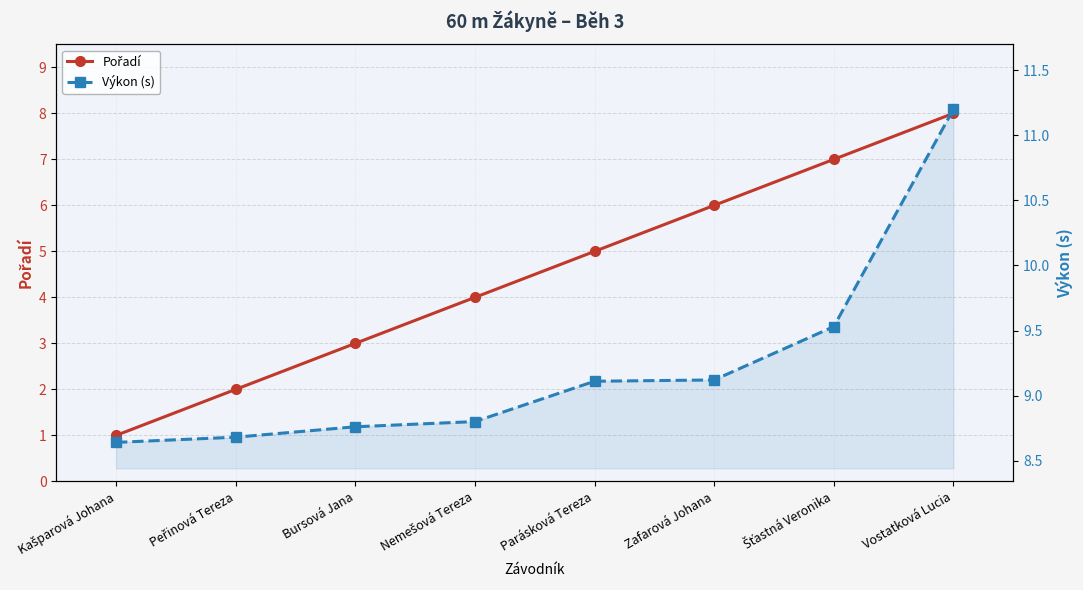

What are all the series names shown in the legend?

Pořadí, Výkon (s)